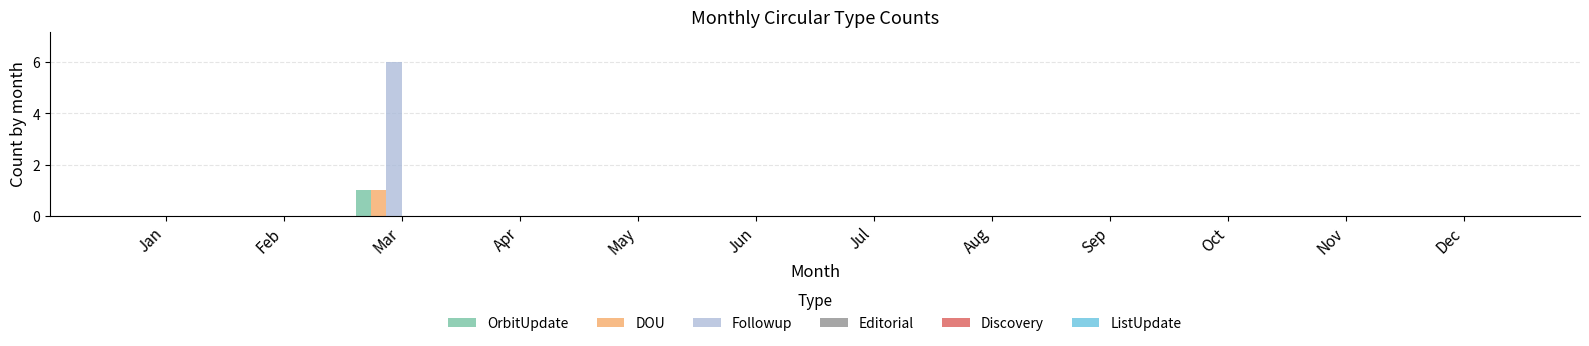

The value of Followup at Aug is -3. True or false?

False